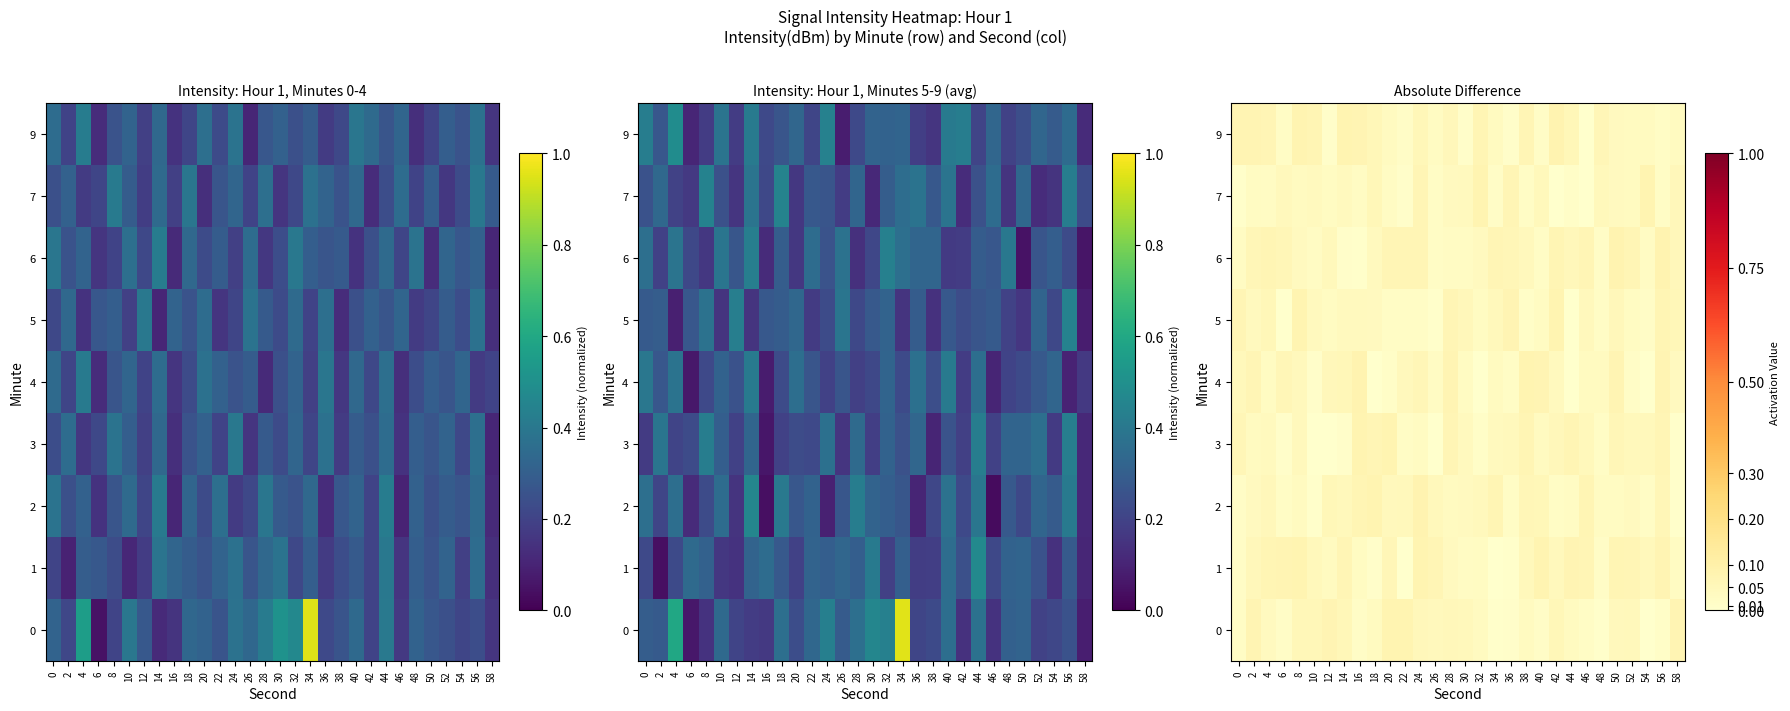

At how many categories does at least one series exceed 0?

30